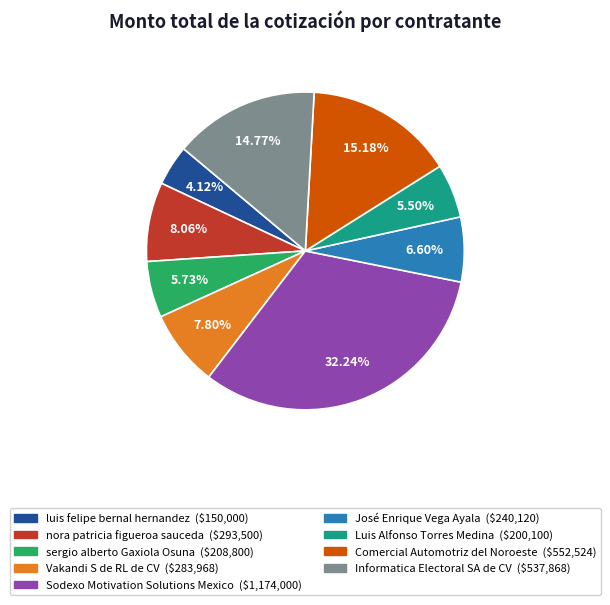

Is it true that nora patricia figueroa sauceda is 8% of the pie?

True